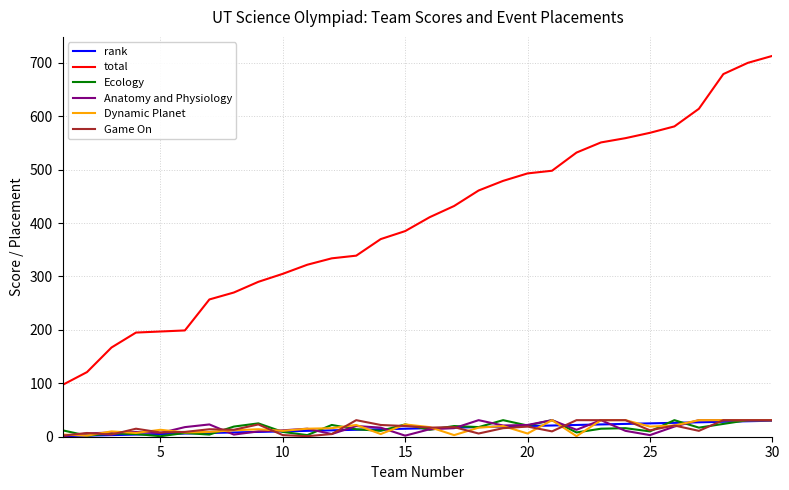

Which series has the largest total across all categories?

total